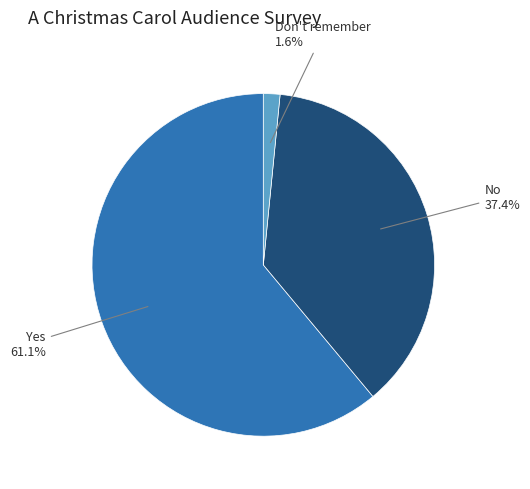

To the nearest percent, what is the difference between the largest and smallest slice percentages?

59%